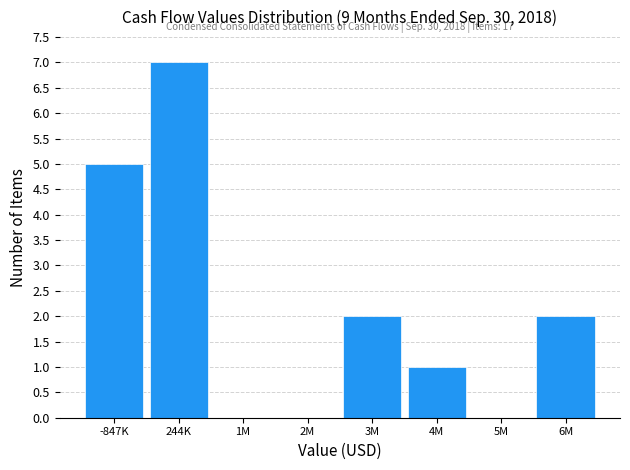

Reading right to left, what are all the values shown in this chart?

6M=2	5M=0	4M=1	3M=2	2M=0	1M=0	244K=7	-847K=5